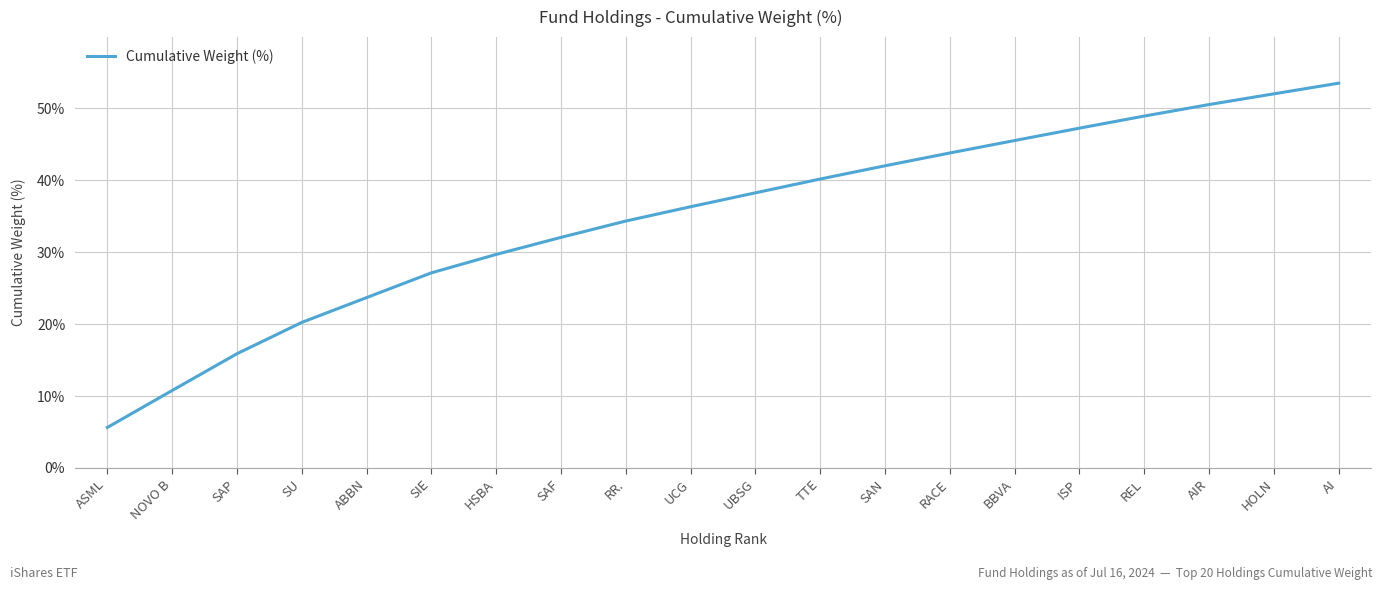

List the labels in order of value, largest first.

AI, HOLN, AIR, REL, ISP, BBVA, RACE, SAN, TTE, UBSG, UCG, RR., SAF, HSBA, SIE, ABBN, SU, SAP, NOVO B, ASML